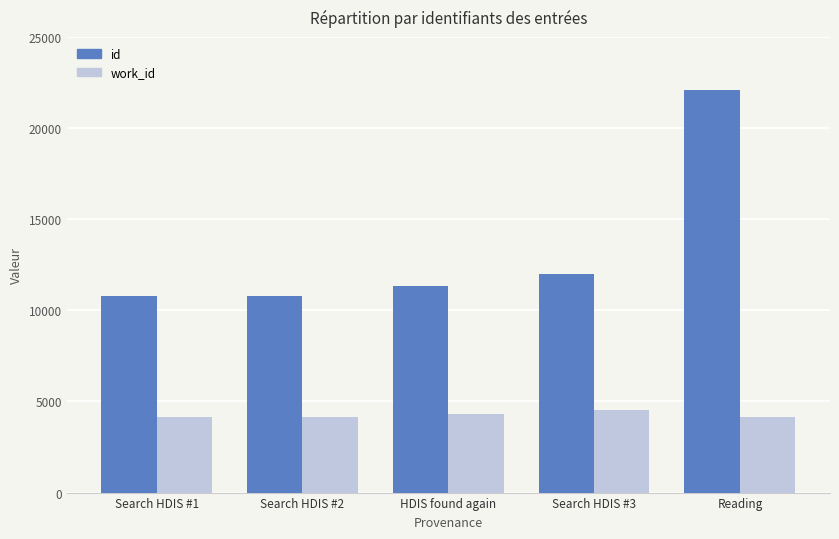

What is the smallest value displayed?

4167